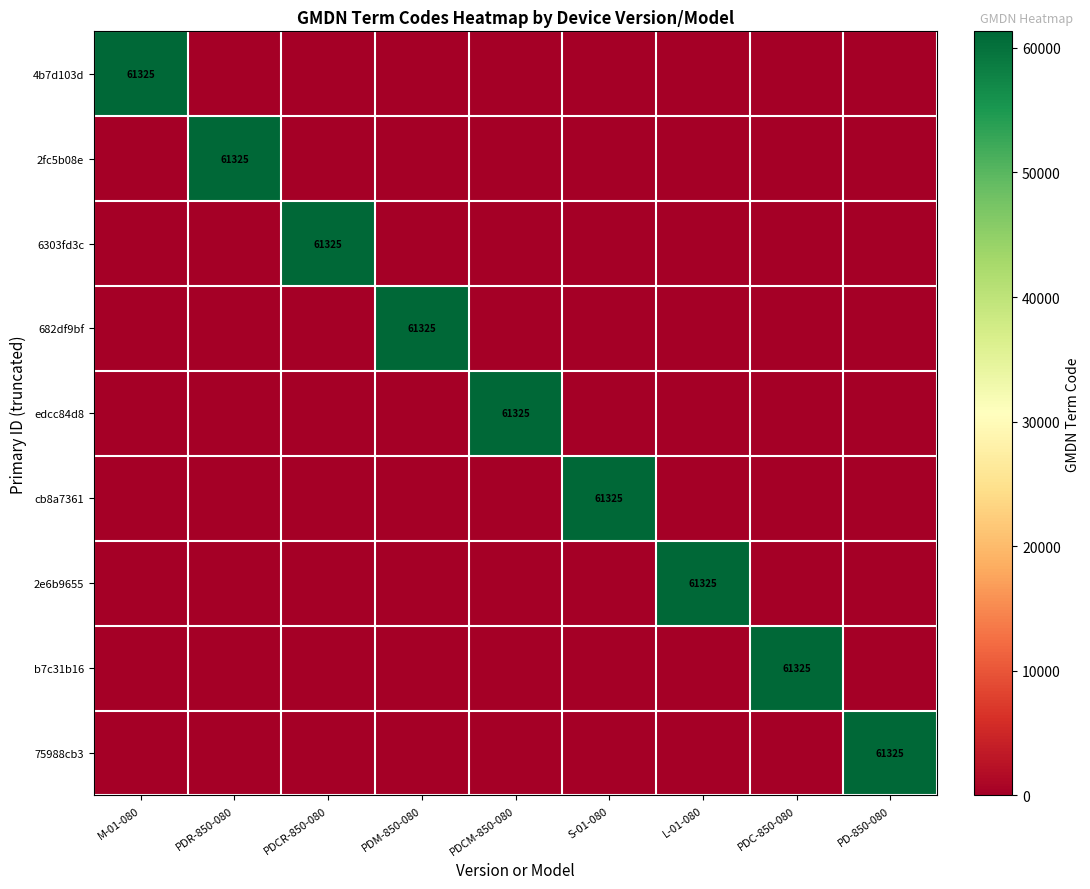

True or false: 75988cb3 has a value of 26413 at PD-850-080.

False